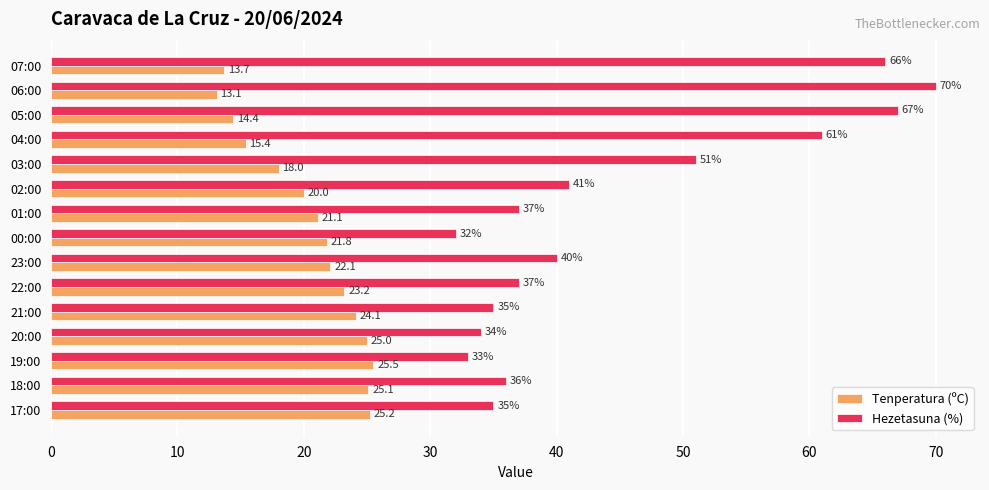

At how many categories does at least one series exceed 27?

15